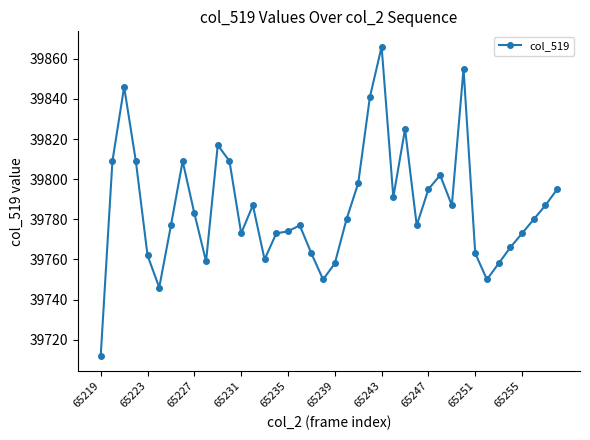

Reading left to right, transcribe all the data shown in this chart.

39712	39809	39846	39809	39762	39746	39777	39809	39783	39759	39817	39809	39773	39787	39760	39773	39774	39777	39763	39750	39758	39780	39798	39841	39866	39791	39825	39777	39795	39802	39787	39855	39763	39750	39758	39766	39773	39780	39787	39795